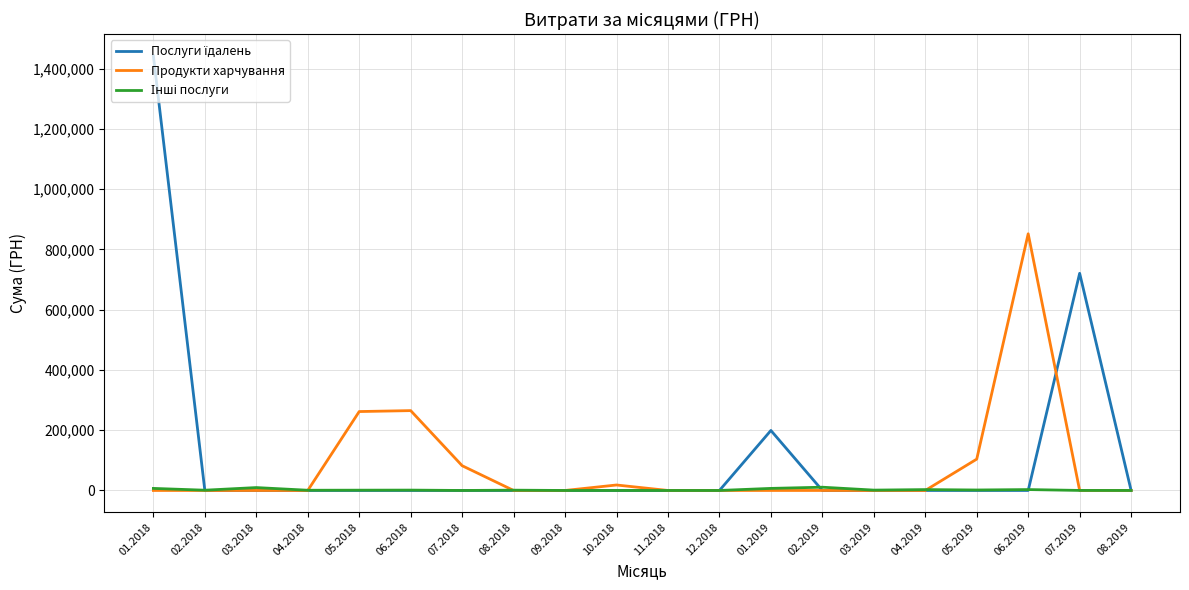

At which category is the sum across all series the highest?

01.2018